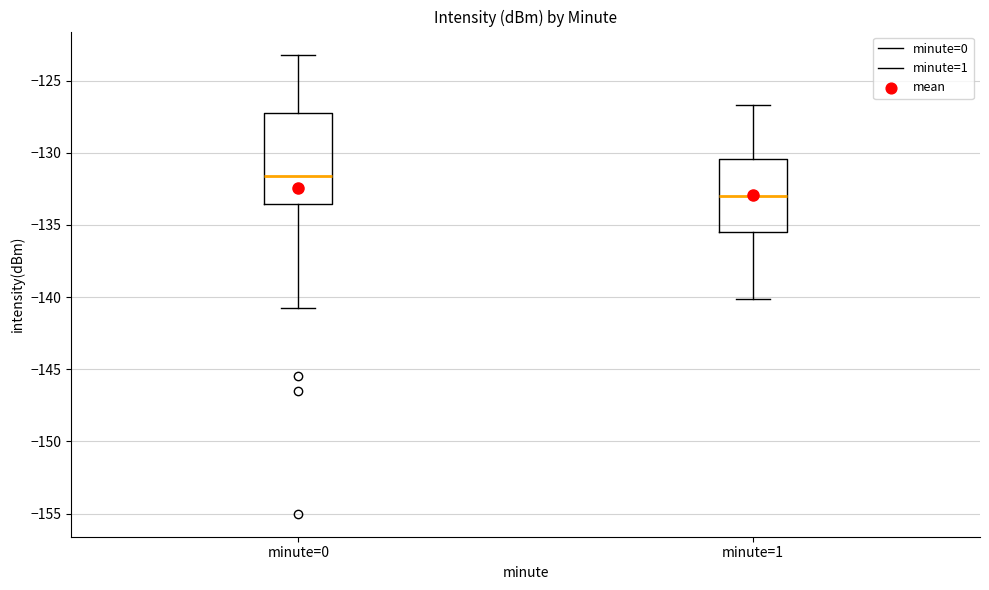

Reading left to right, read every box against the y-axis: the position of its median line, the range the box covers, and the ends of its whiskers. The values are not printed on the chart, so give them approximately, as read against the axis.

minute=0: median -131.5, box -133.5 to -127.5, whiskers -140.5 to -123.0
minute=1: median -133.0, box -135.5 to -130.5, whiskers -140.0 to -126.5